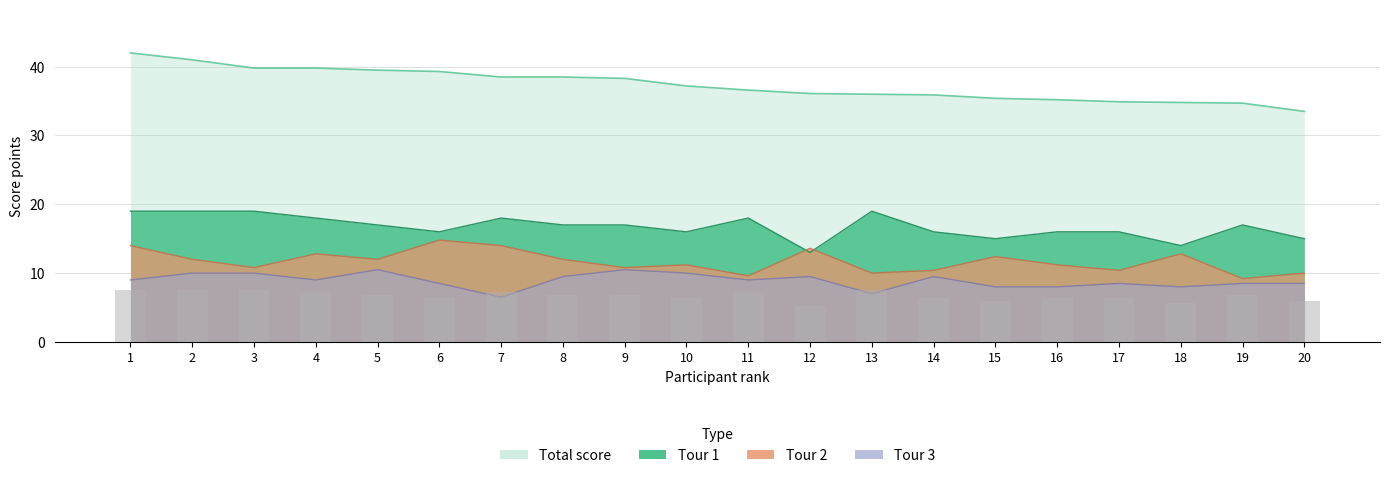

What is the value of the Tour2 bar at the 15th from the left?

12.4